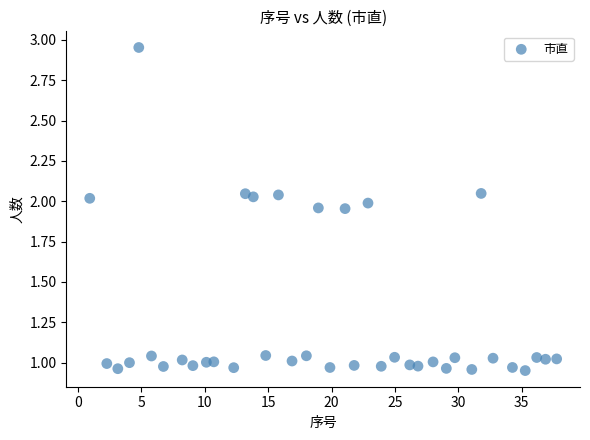

What is the range of X values (max minus min)?

36.8